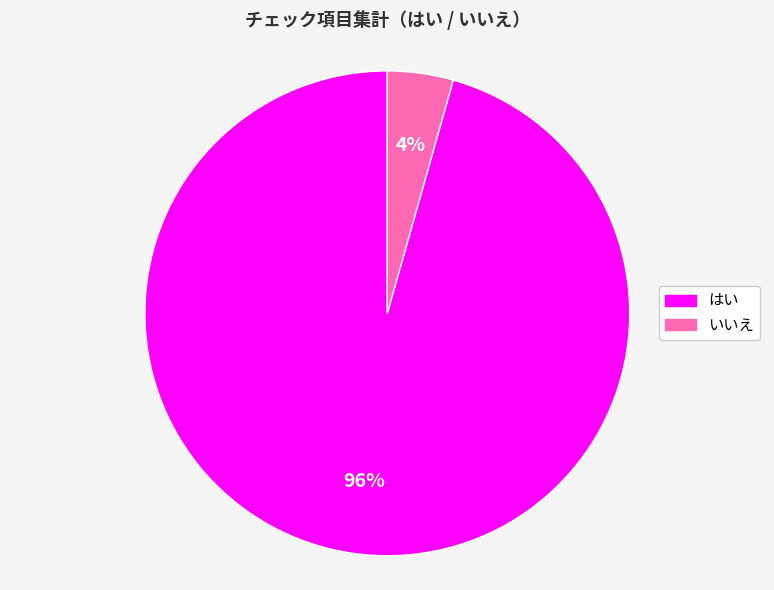

Which has a higher value, いいえ or はい?

はい